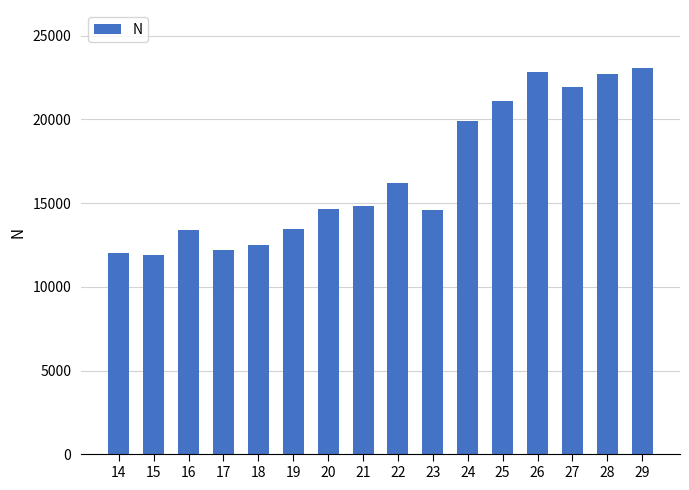

Read the value at 19.

13463